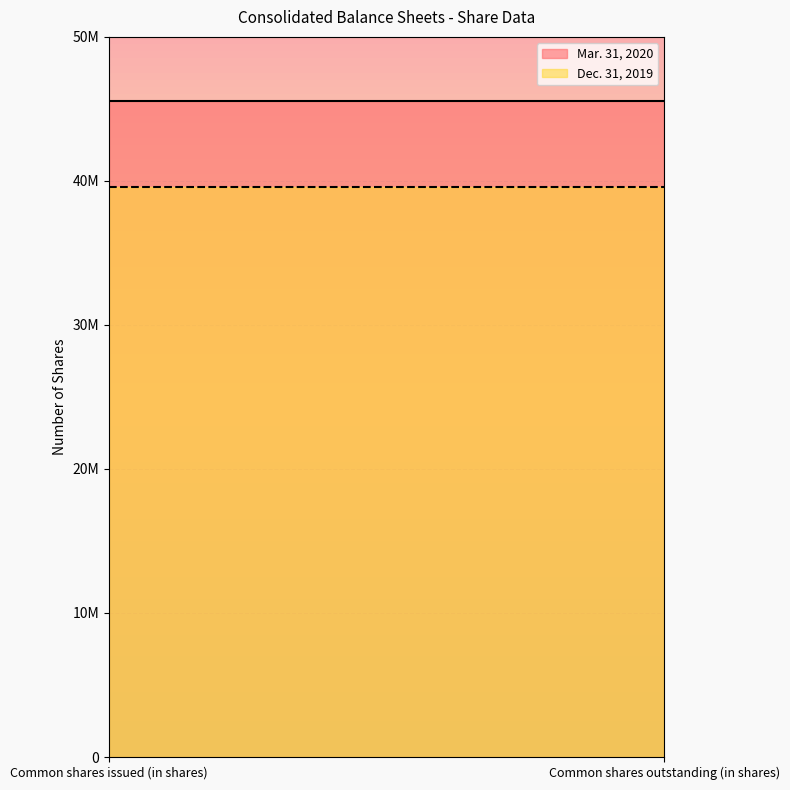

True or false: Mar. 31, 2020 has a value of 68066576 at Common shares issued (in shares).

False